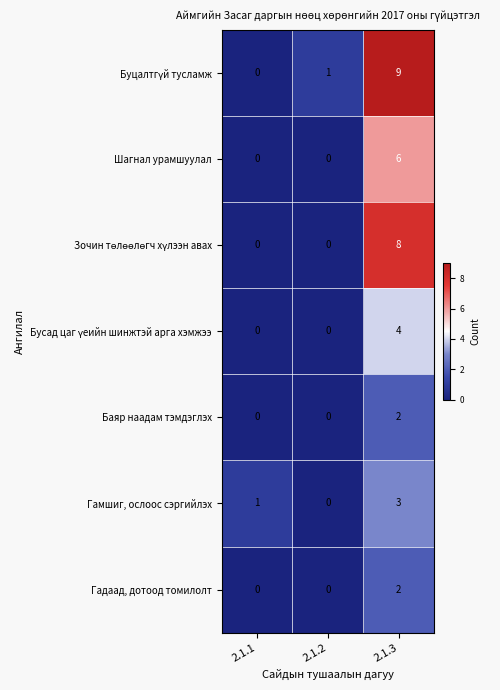

The Баяр наадам тэмдэглэх series shows 1 at 2.1.3. True or false?

False